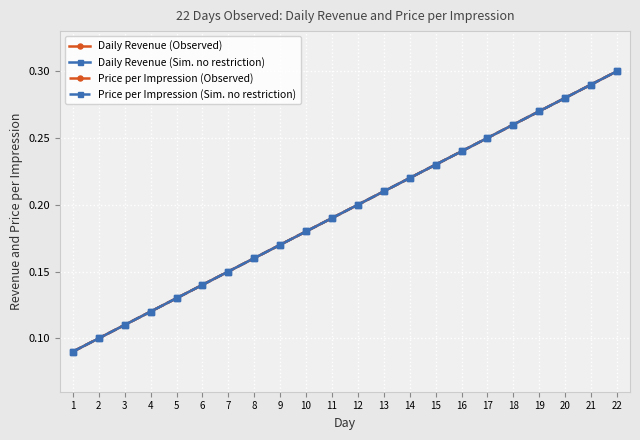

Count the Daily Revenue (Observed) values in the range 0 to 1.

22